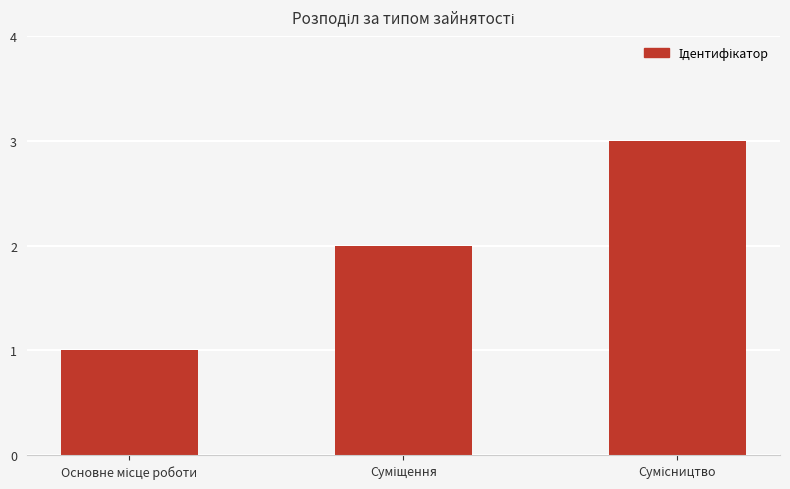

What is the sum of all values?

6